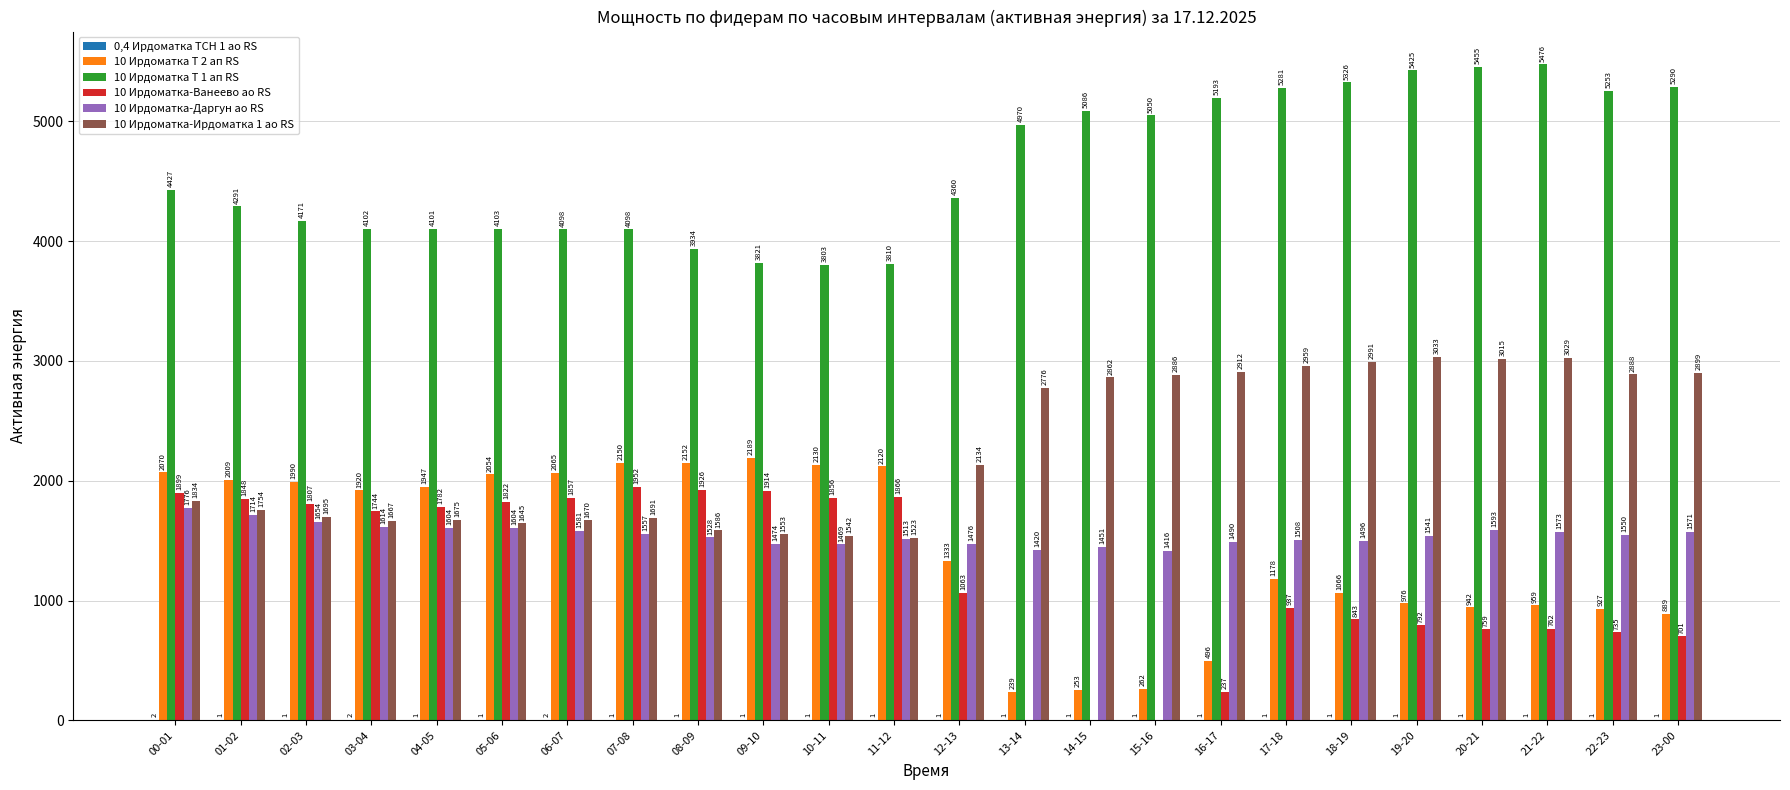

Are the bars horizontal?

No